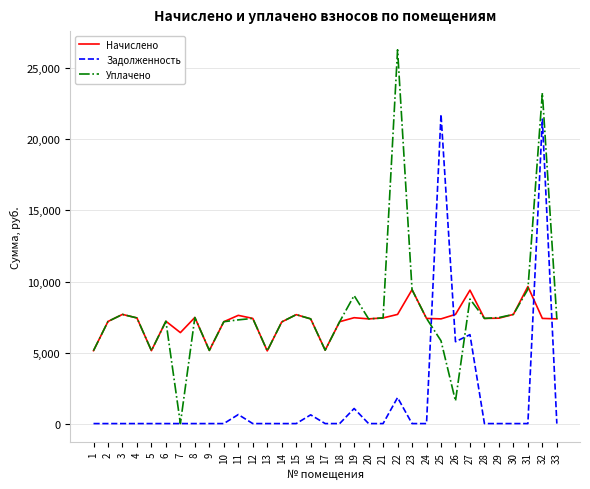

At how many categories does at least one series exceed 4134?

33